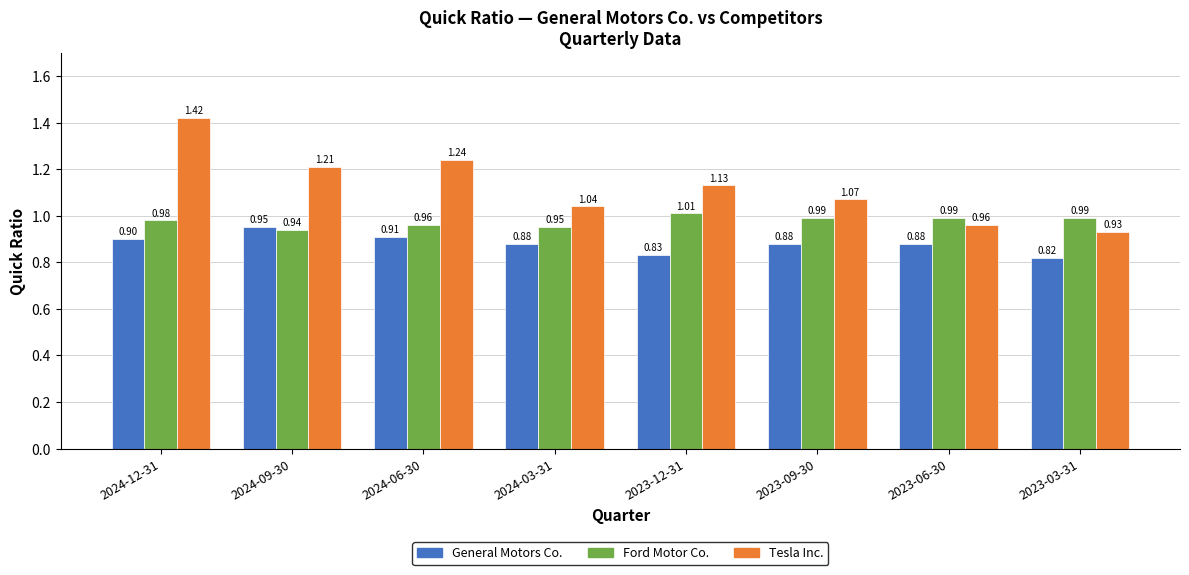

Rank the series at 2023-09-30 from lowest to highest value.

General Motors Co., Ford Motor Co., Tesla Inc.